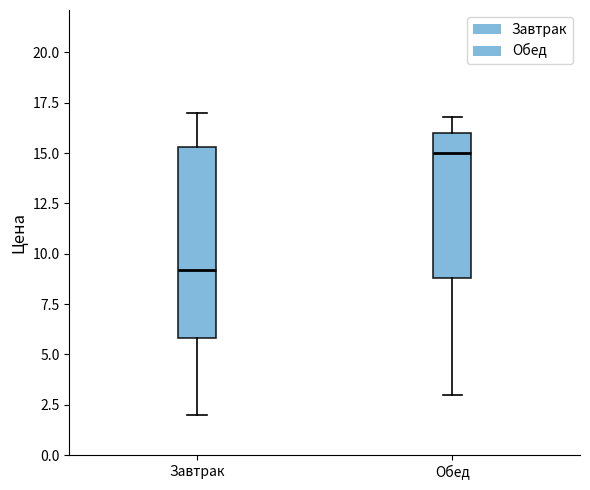

Reading left to right, transcribe this box plot: for each box, give where its median line is, the range the box spans, and where its two whiskers end, as read against the y-axis. The values are not printed on the chart, so give them approximately, as read against the axis.

Завтрак: median 9.0, box 6.0 to 15.5, whiskers 2.0 to 17.0
Обед: median 15.0, box 9.0 to 16.0, whiskers 3.0 to 17.0